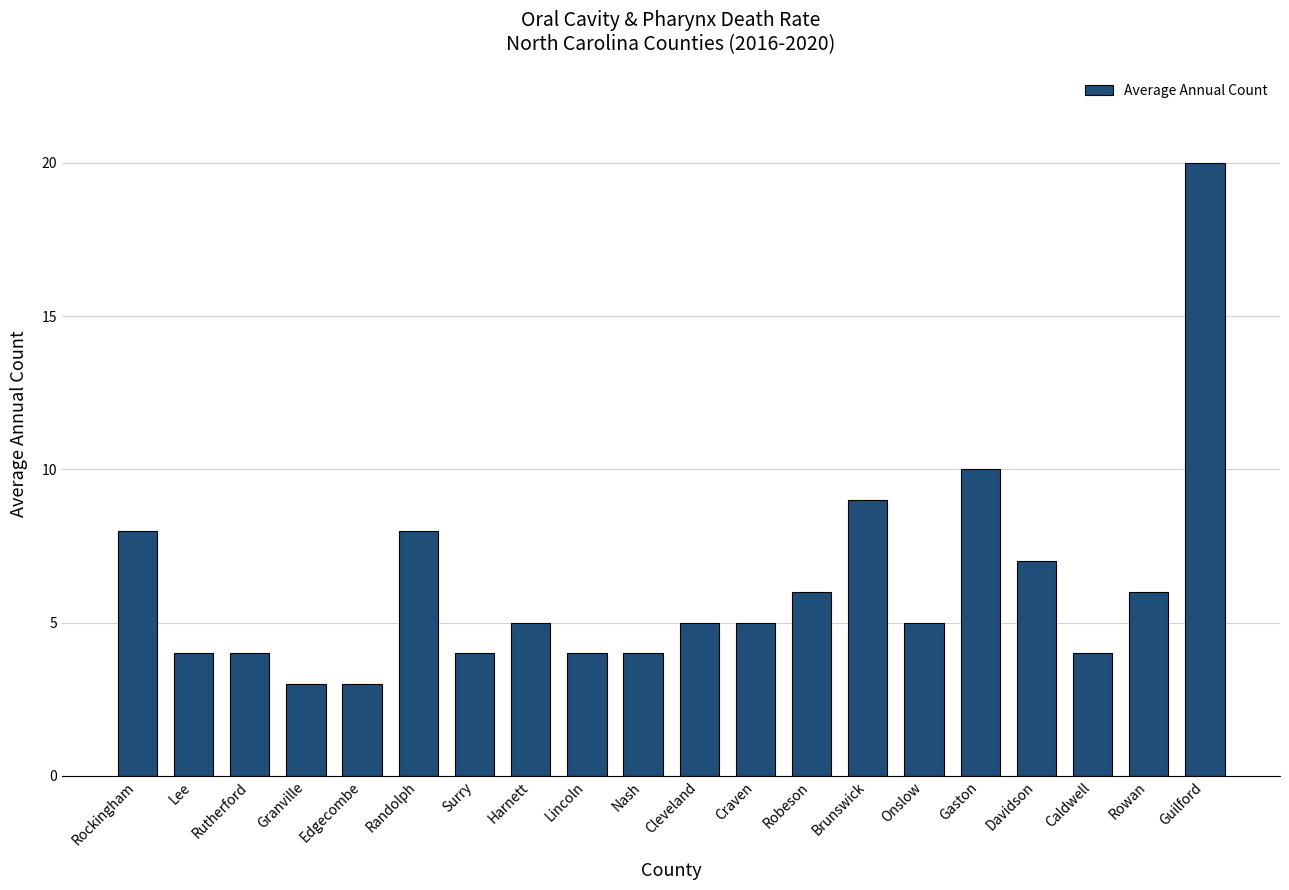

How many series are shown in this chart?

1